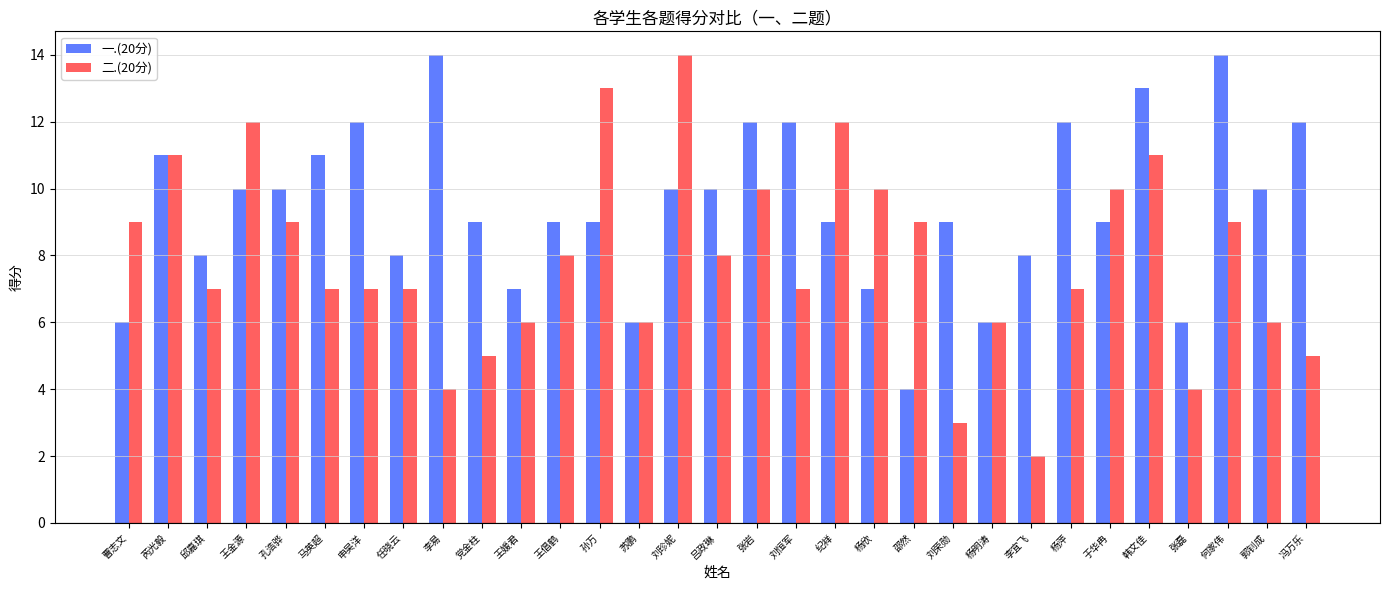

What is the difference between the 一.(20分) values at 刘荣勋 and 芮光毅?

2